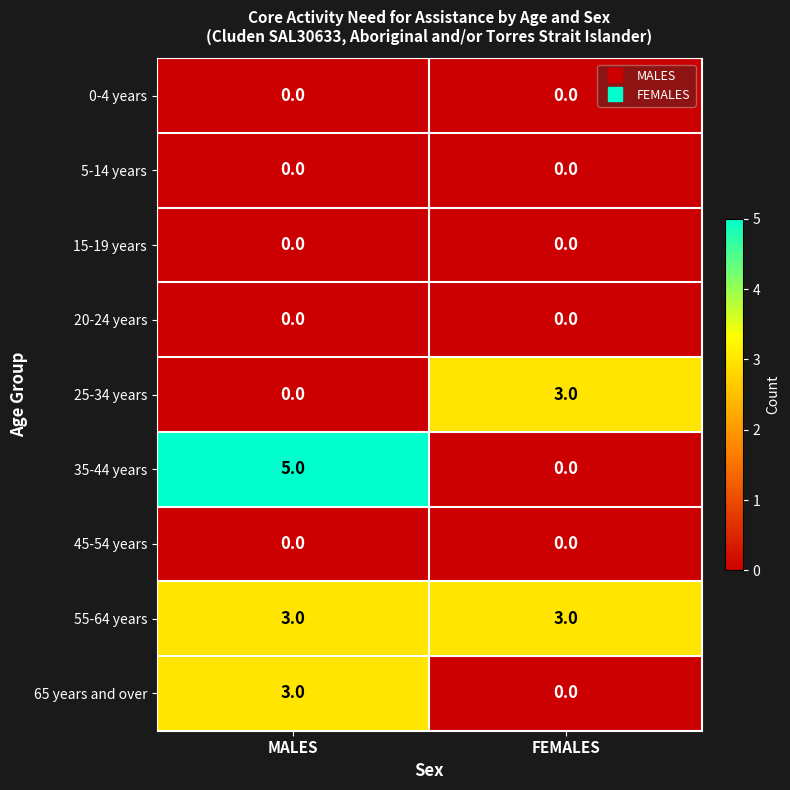

True or false: 45-54 years has a value of 0 at MALES.

True